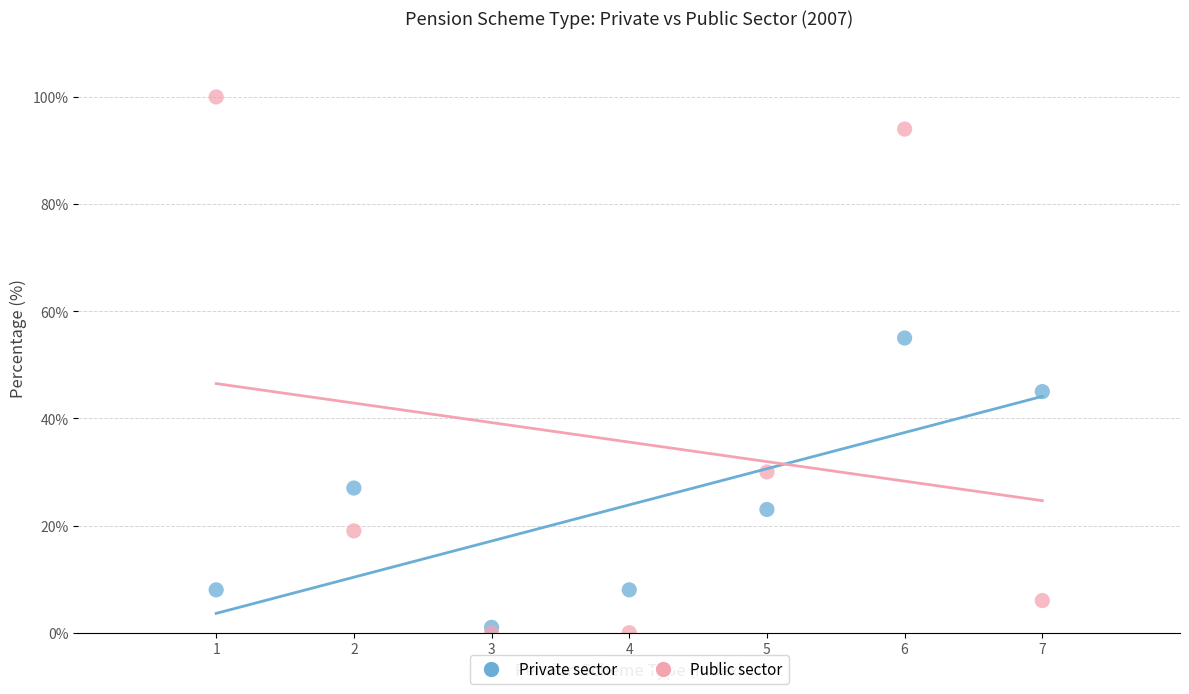

What are all the series names shown in the legend?

Private sector, Public sector